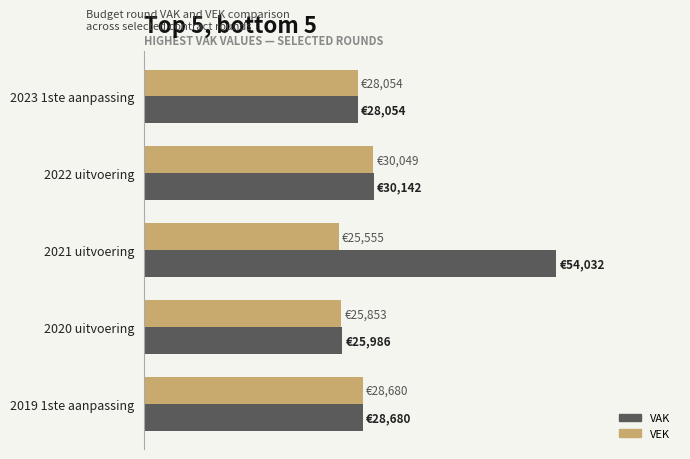

Which series has the widest spread of values?

VAK